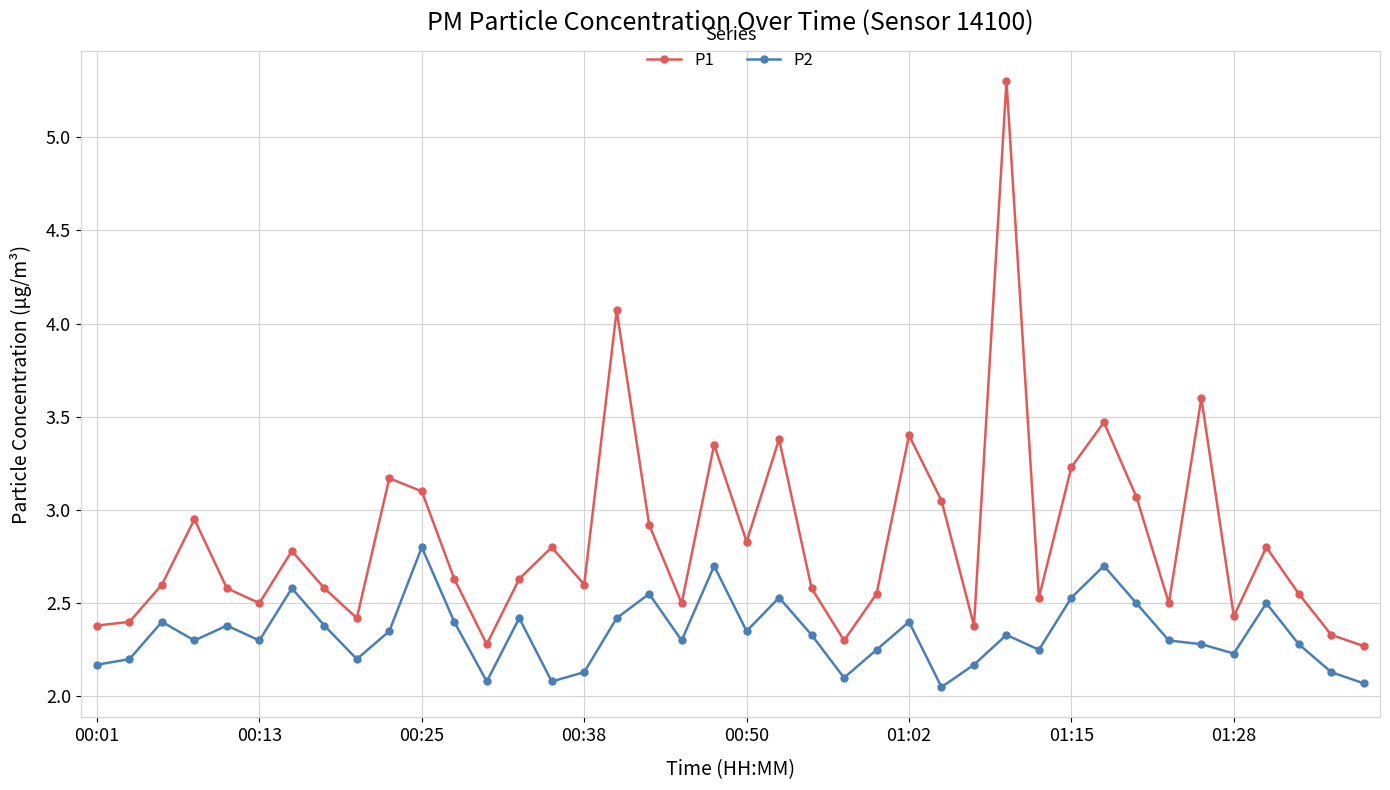

What is the value of the P1 point at the 23rd from the left?

2.6